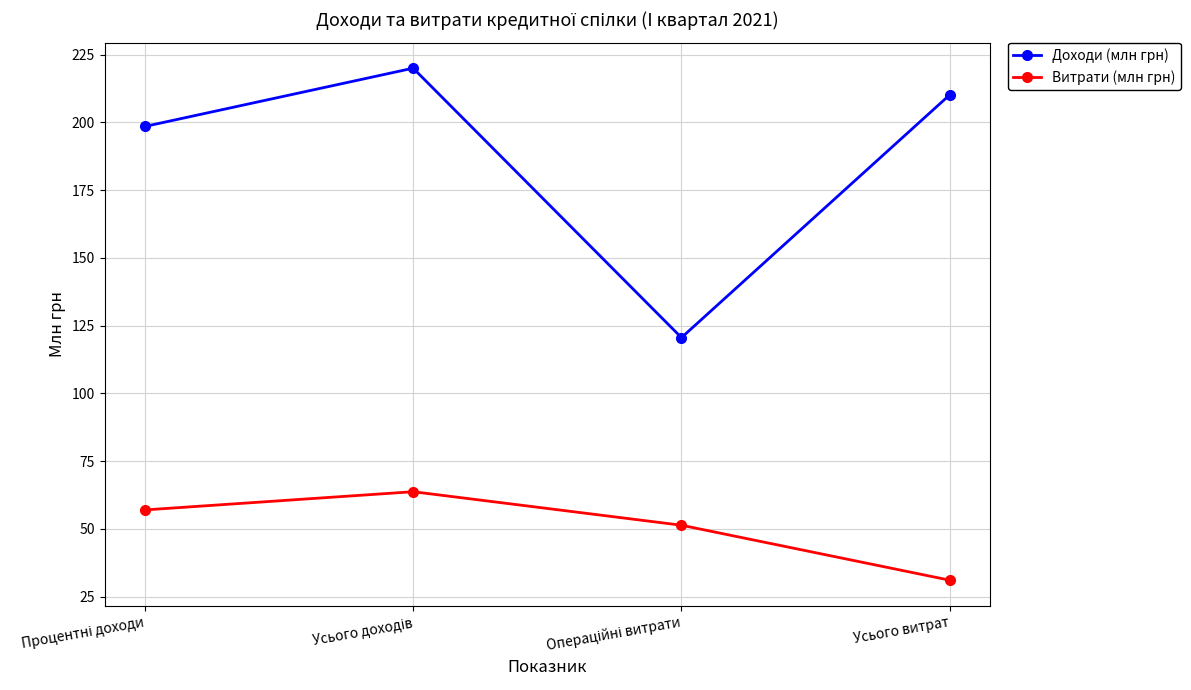

How many interior local peaks does the Доходи (млн грн) series have?

1